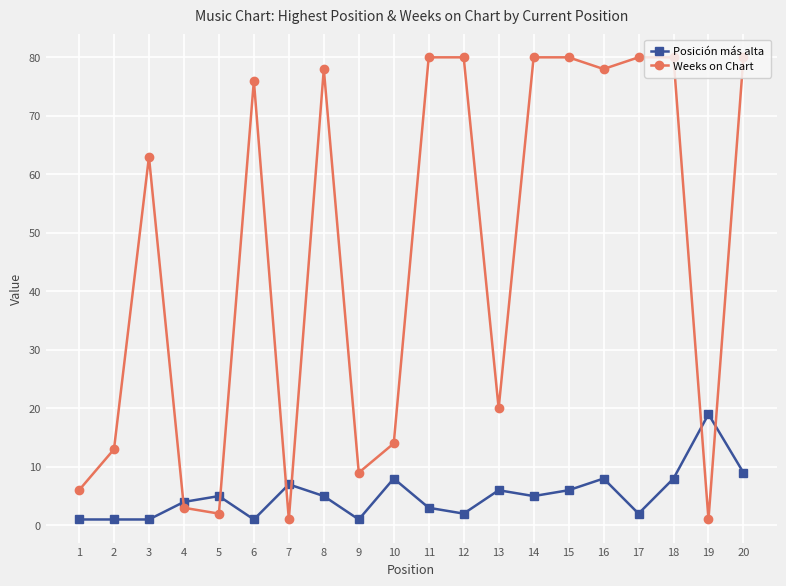

List the series in order of their overall mean, lowest first.

Posición más alta, Weeks on Chart